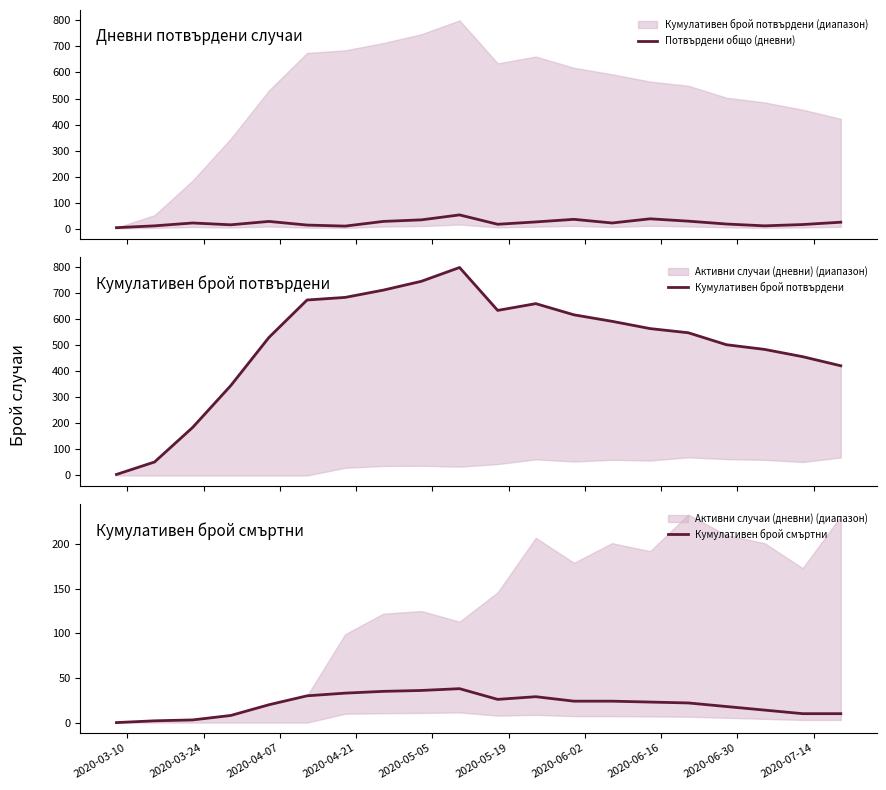

How many values in the Кумулативен брой смъртни series exceed 23?

9